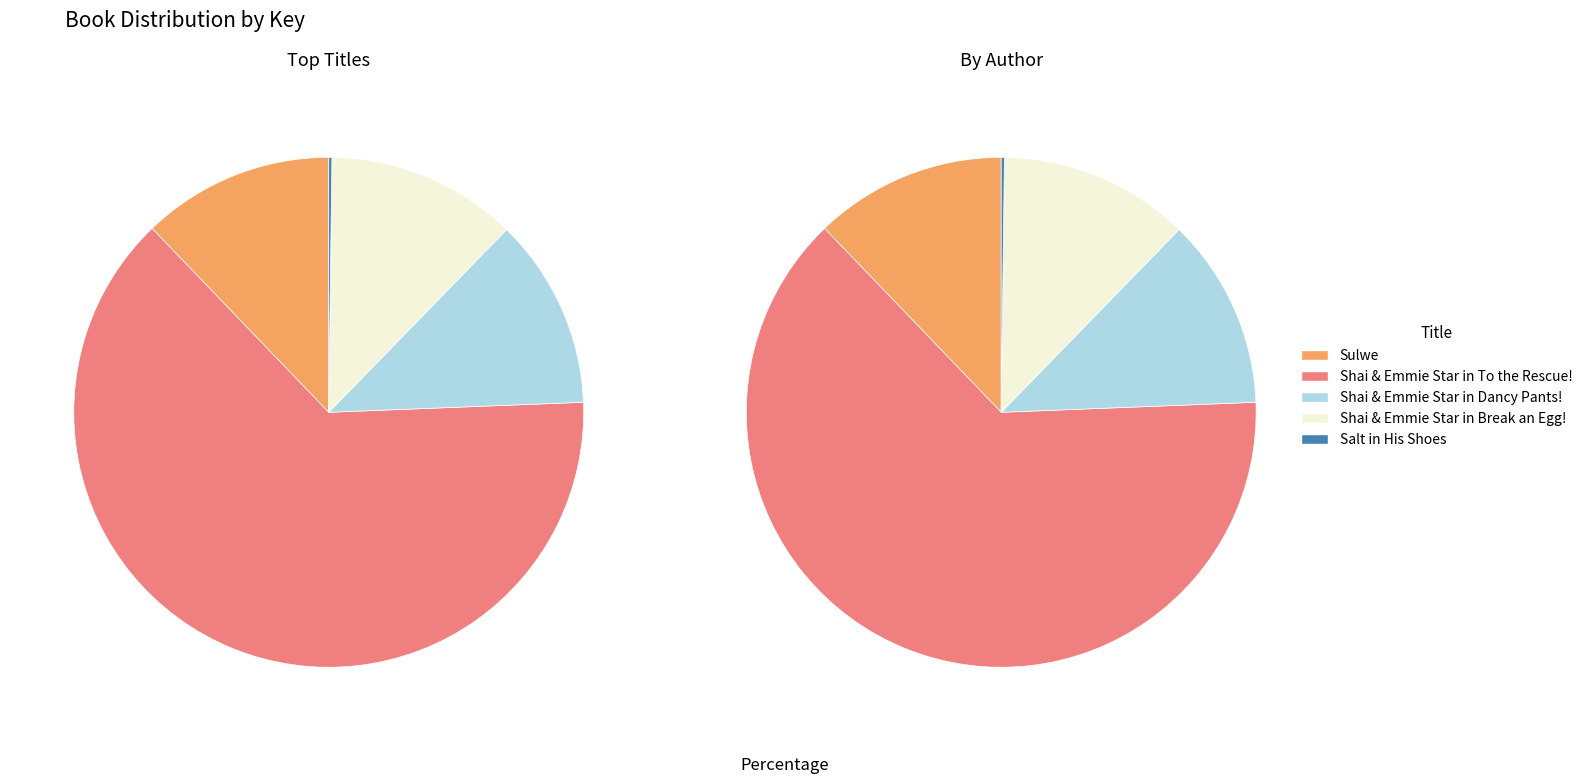

What is the largest slice in the pie chart?

Shai & Emmie Star in To the Rescue!